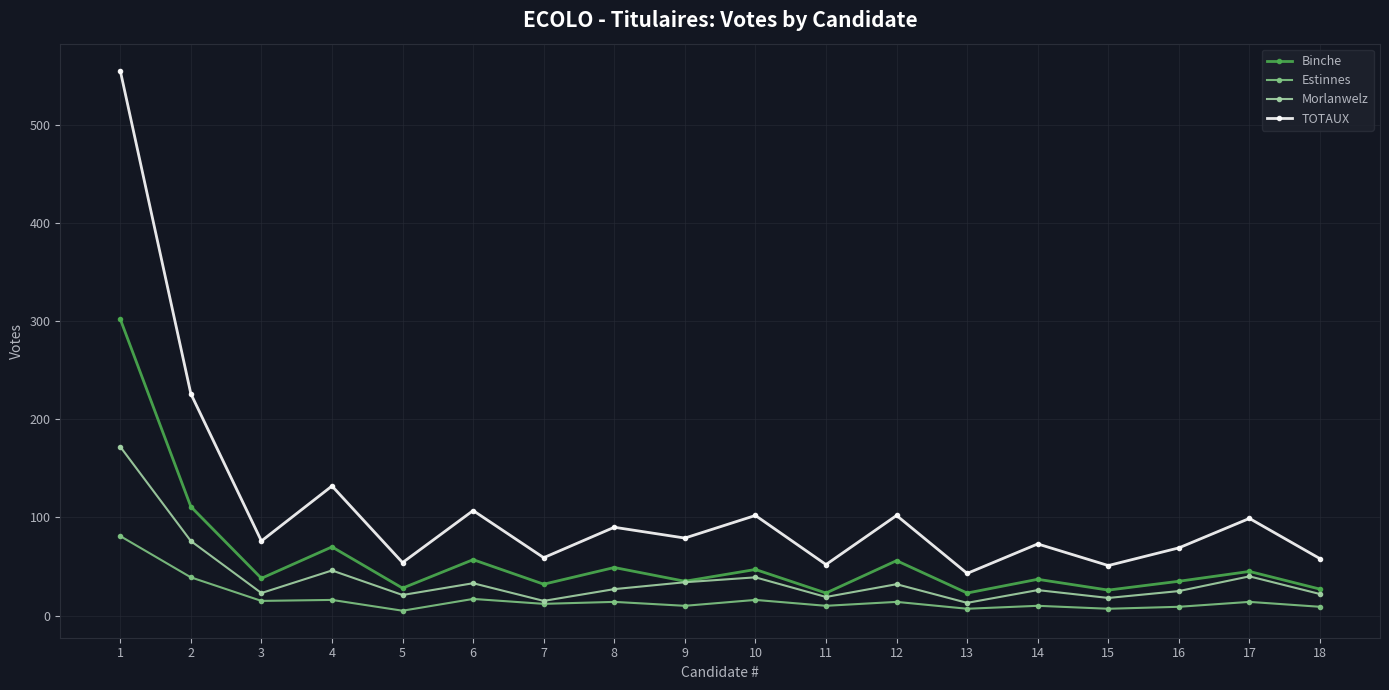

How many lines are shown in the chart?

4